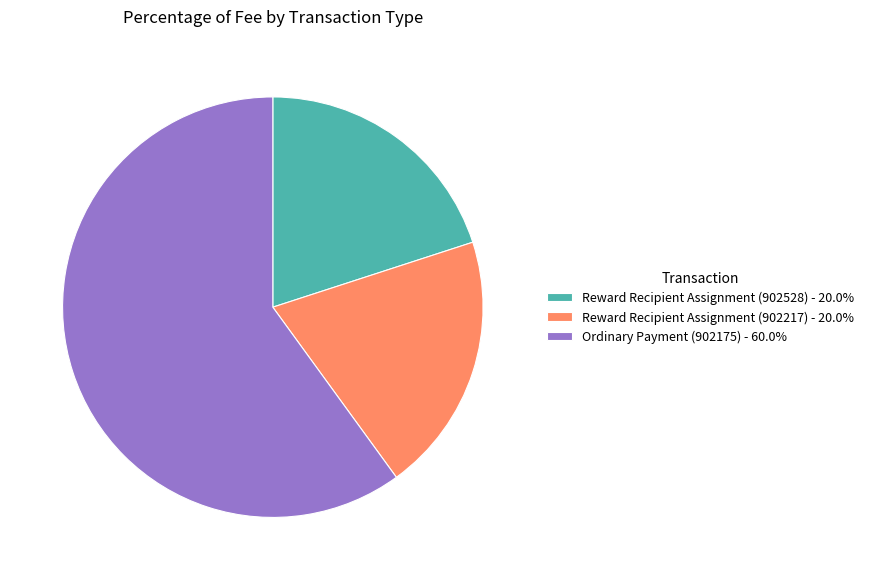

What is the largest slice in the pie chart?

Ordinary Payment (902175)